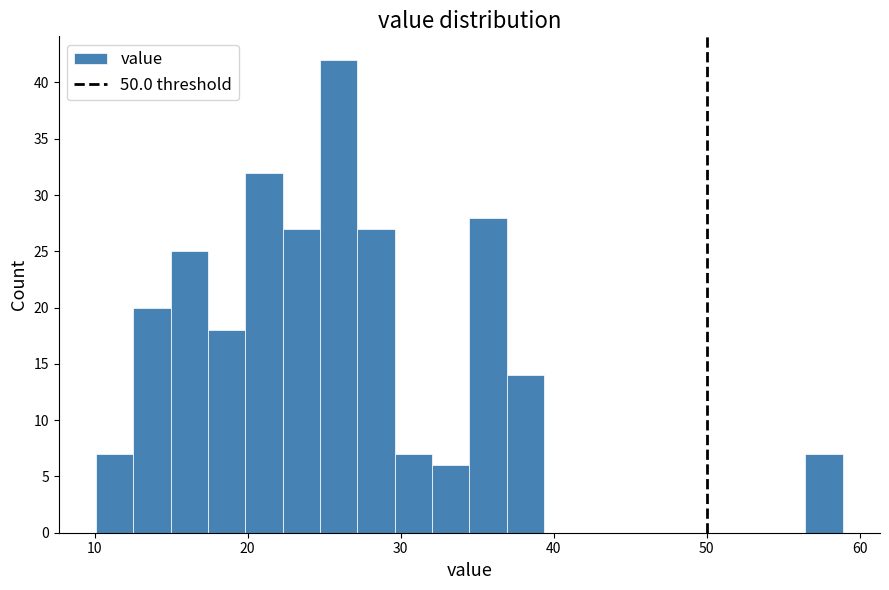

Read against the x-axis, roughly where is the centre of the tallest bar?

26